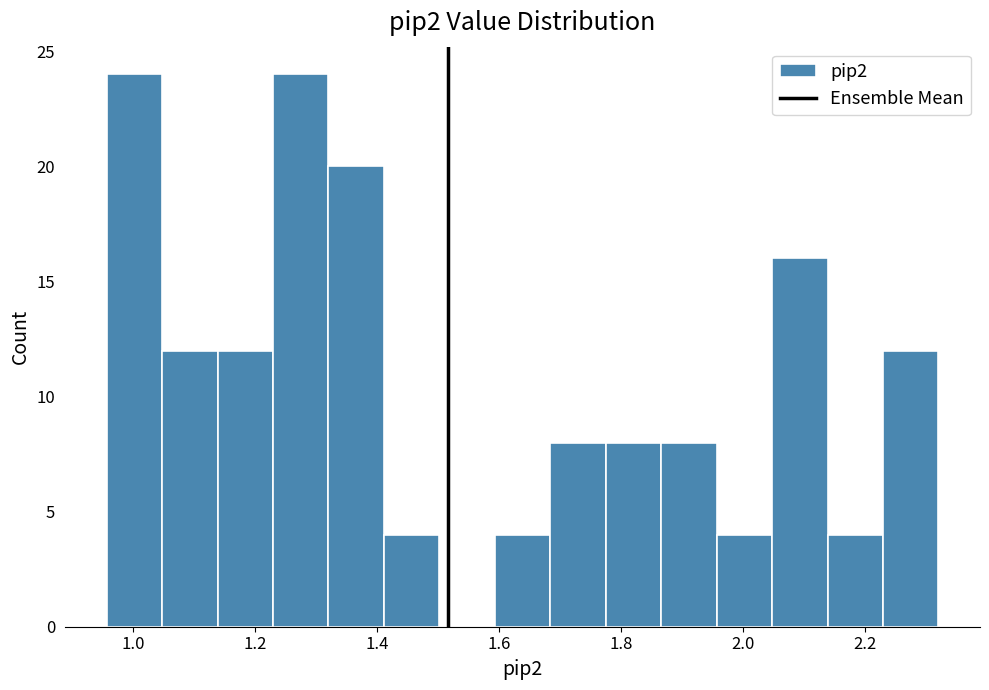

Reading left to right, transcribe this chart: for each bar, give the range it covers on the x-axis and its height. Neither the bar edges nor the heights are printed on the chart, so give them approximately, as read against the axes.

0.96 to 1.04: 24
1.04 to 1.14: 12
1.14 to 1.22: 12
1.22 to 1.32: 24
1.32 to 1.42: 20
1.42 to 1.50: 4
1.50 to 1.60: 0
1.60 to 1.68: 4
1.68 to 1.78: 8
1.78 to 1.86: 8
1.86 to 1.96: 8
1.96 to 2.04: 4
2.04 to 2.14: 16
2.14 to 2.22: 4
2.22 to 2.32: 12